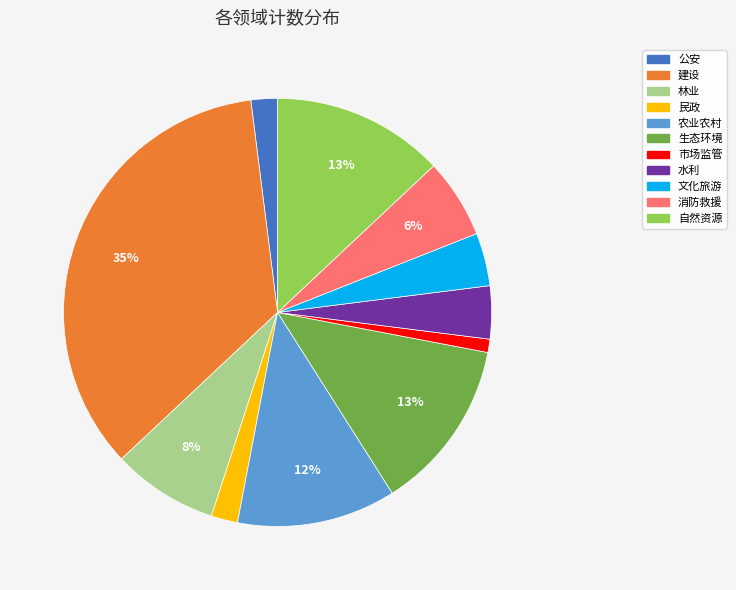

Which slice is the smallest?

市场监管